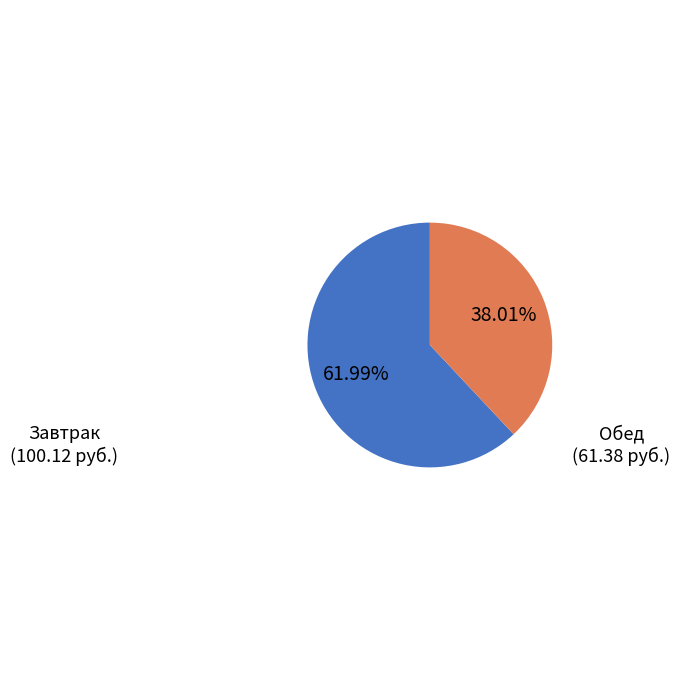

Combined, do Завтрак (100.12 руб.) and Обед (61.38 руб.) account for over 50%?

Yes